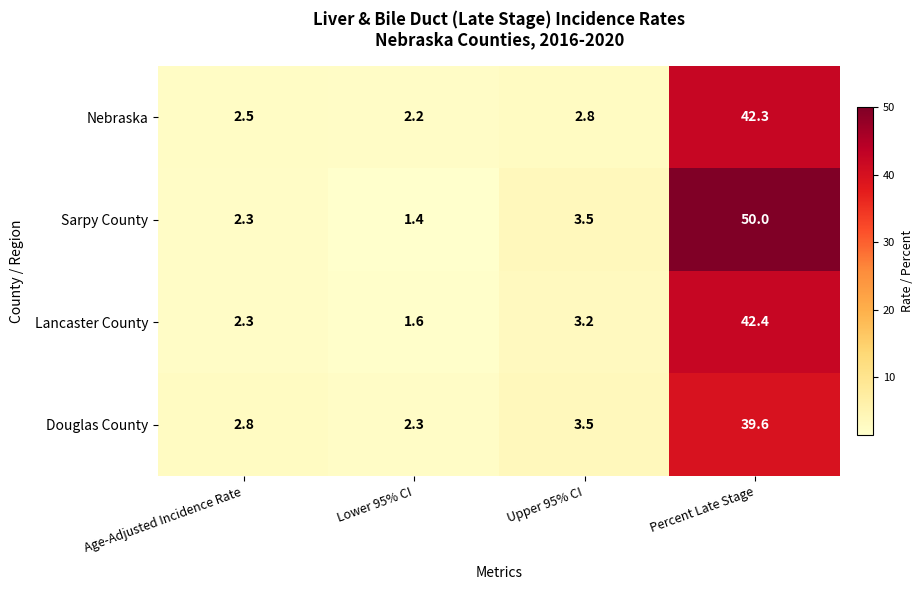

Which category has the highest value across all series?

Percent Late Stage